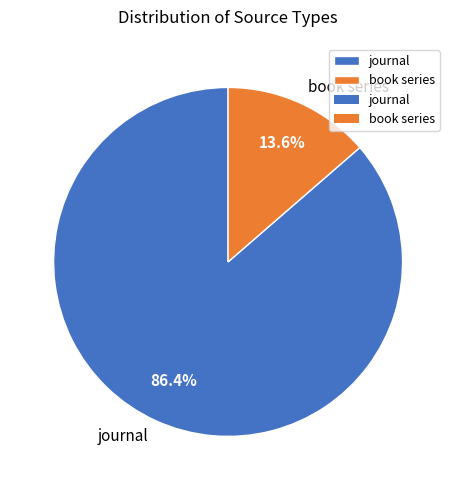

Which has a higher value, journal or book series?

journal